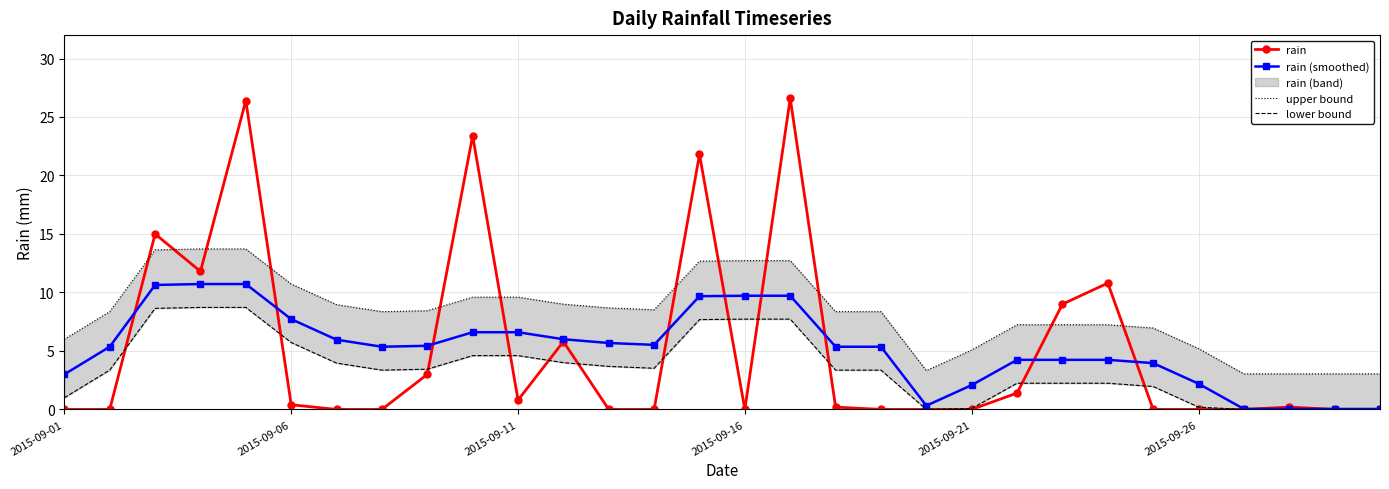

At which category does upper bound reach its first local valley?

7